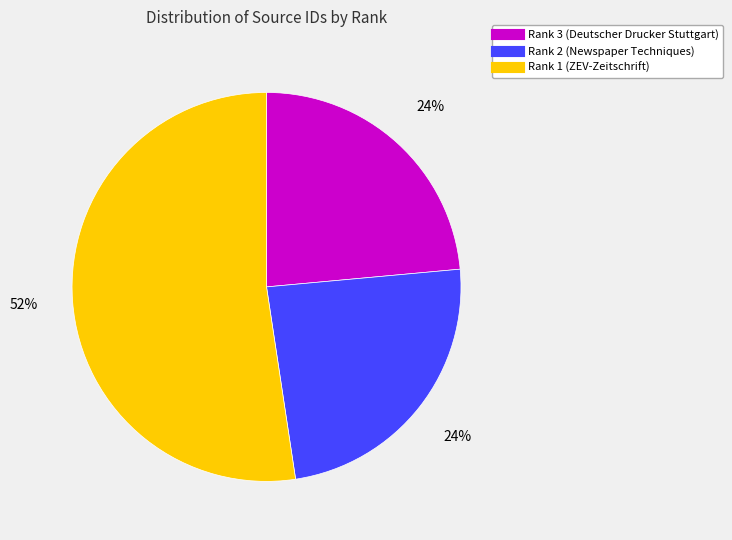

Between Rank 1 (ZEV-Zeitschrift) and Rank 2 (Newspaper Techniques), which is larger?

Rank 1 (ZEV-Zeitschrift)